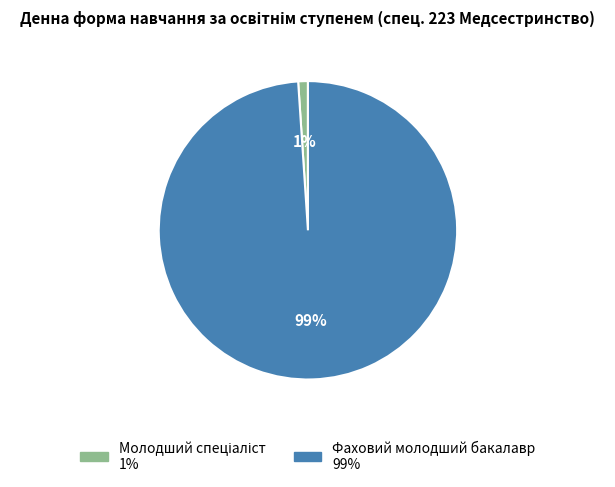

What is the majority slice?

Фаховий молодший бакалавр